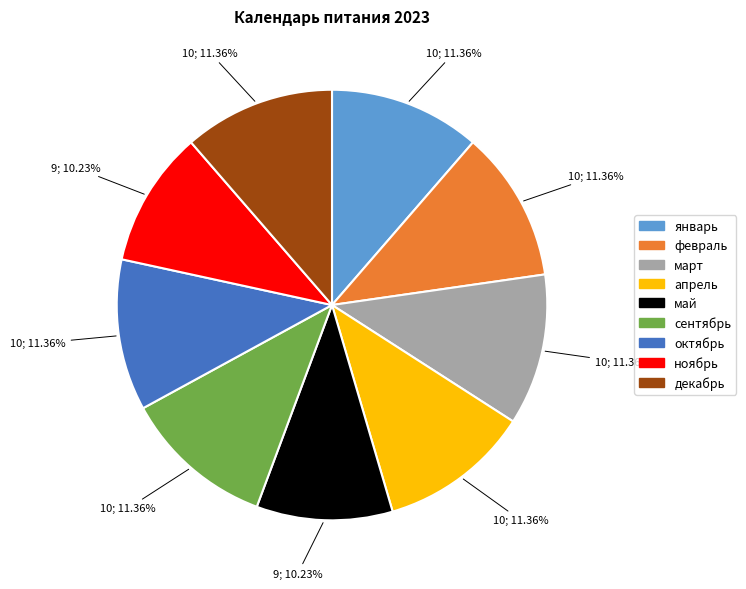

What percentage do февраль and январь together represent?

22.7%